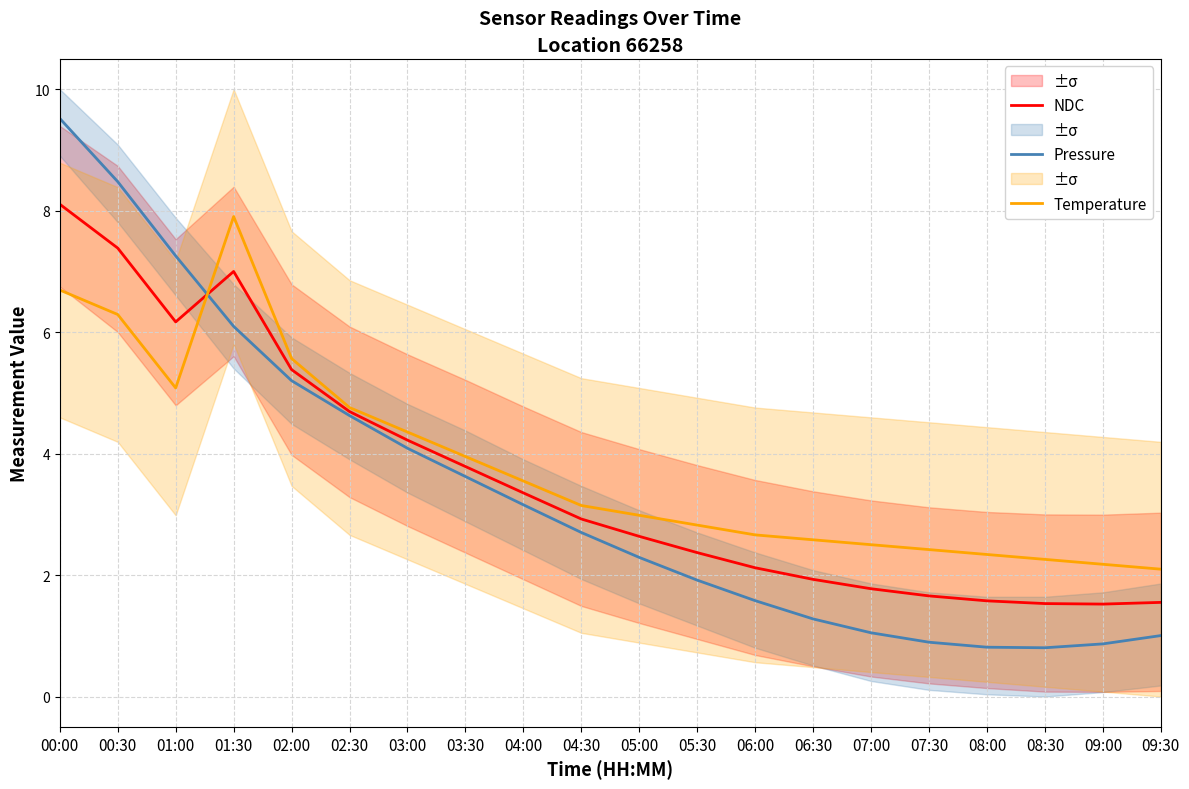

Where do NDC and Temperature first cross each other?

01:00 and 01:30